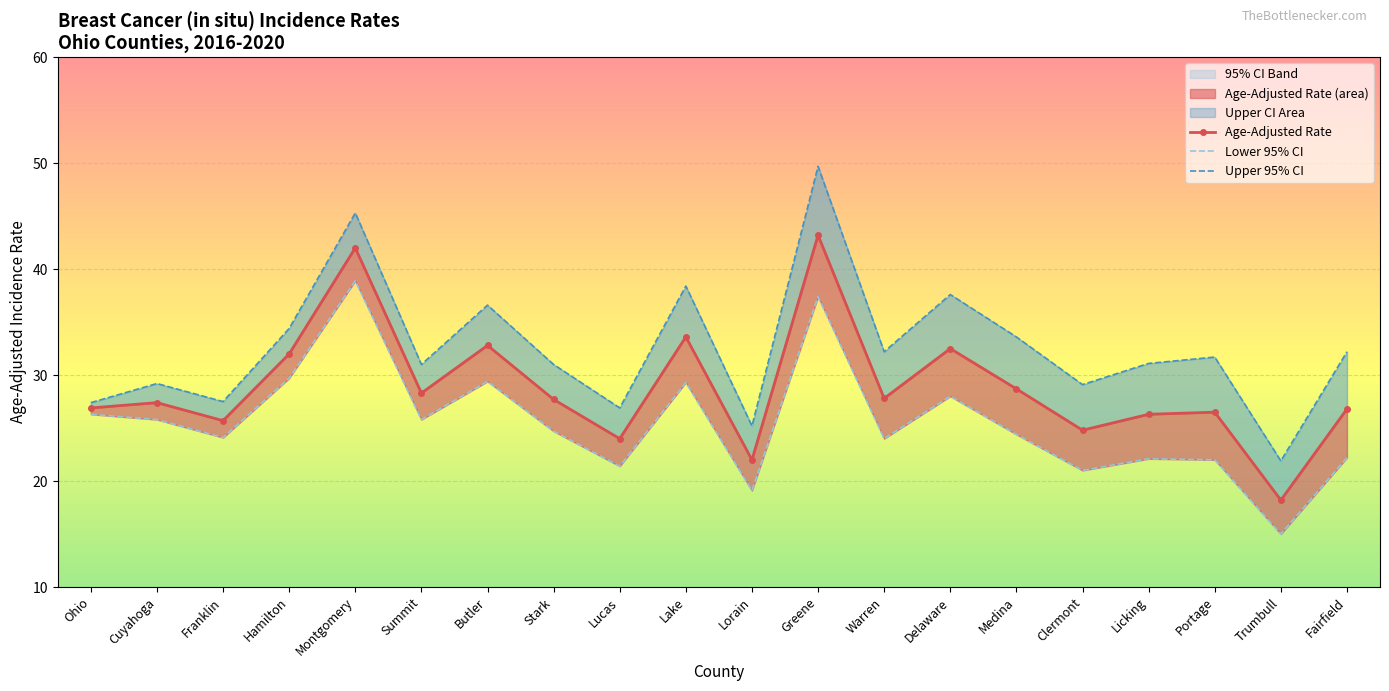

Read the Lower 95% CI value at Greene.

37.4